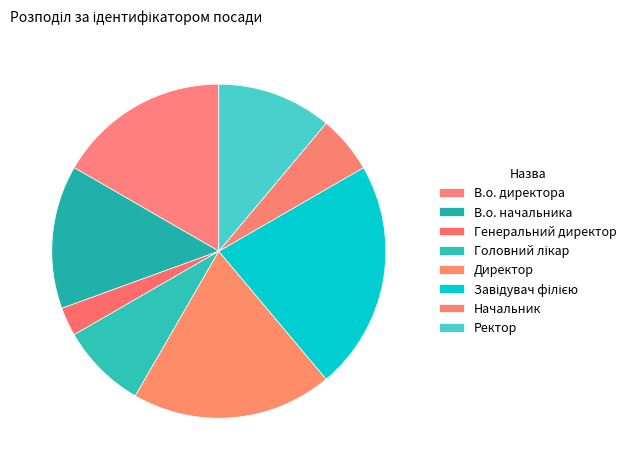

Which has a higher value, Ректор or Завідувач філією?

Завідувач філією